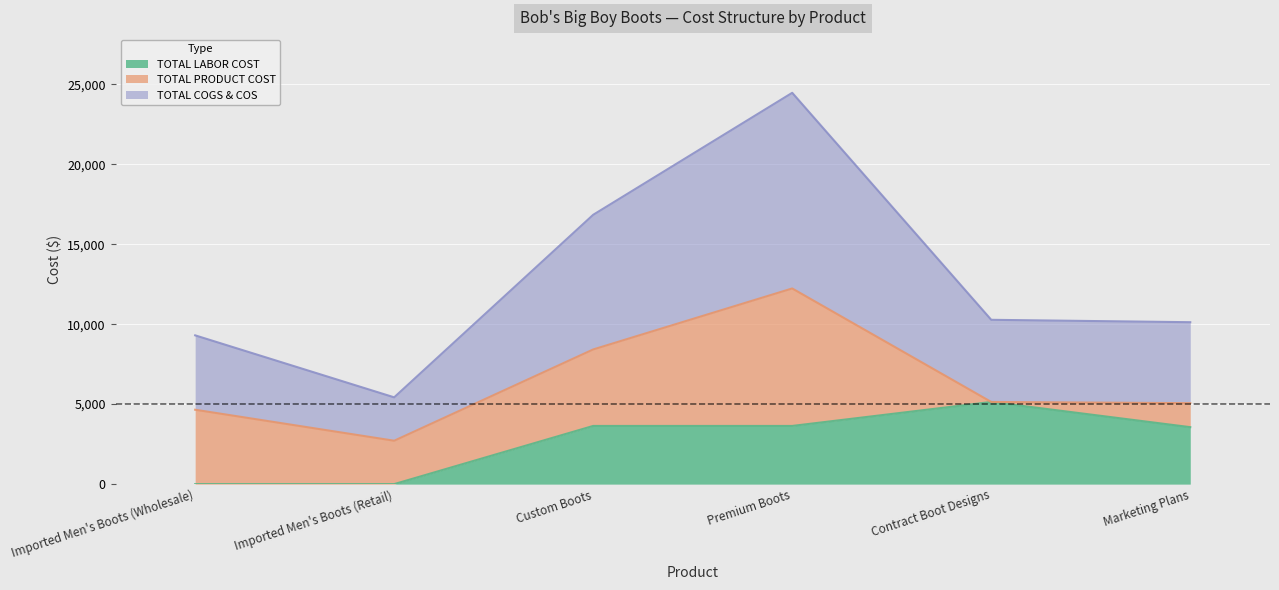

True or false: TOTAL LABOR COST and TOTAL COGS & COS intersect in this chart.

False